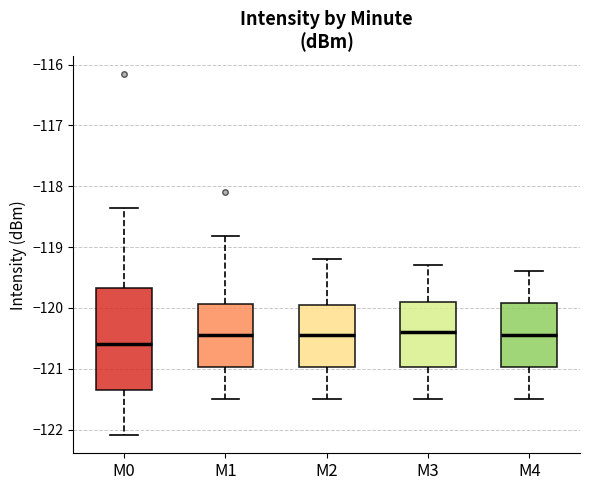

Which box is the tallest, from its lower edge to its upper edge?

M0